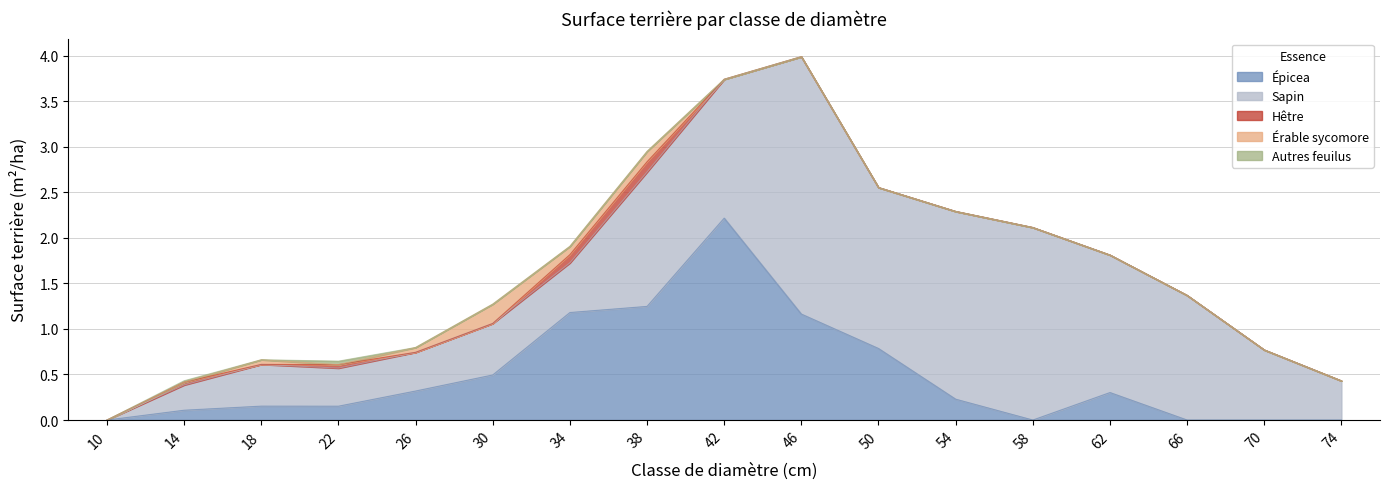

Between 46 and 10, which is larger?

46